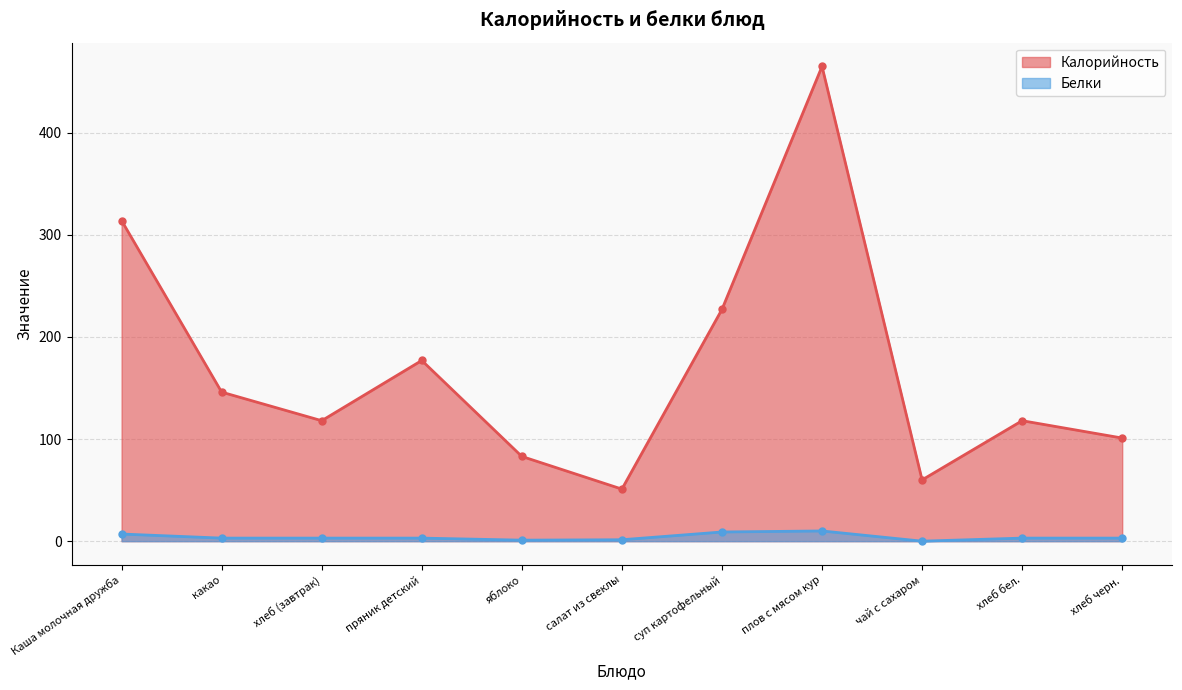

List the labels in order of Калорийность value, largest first.

плов с мясом кур, Каша молочная дружба, суп картофельный, пряник детский, какао, хлеб (завтрак), хлеб бел., хлеб черн., яблоко, чай с сахаром, салат из свеклы